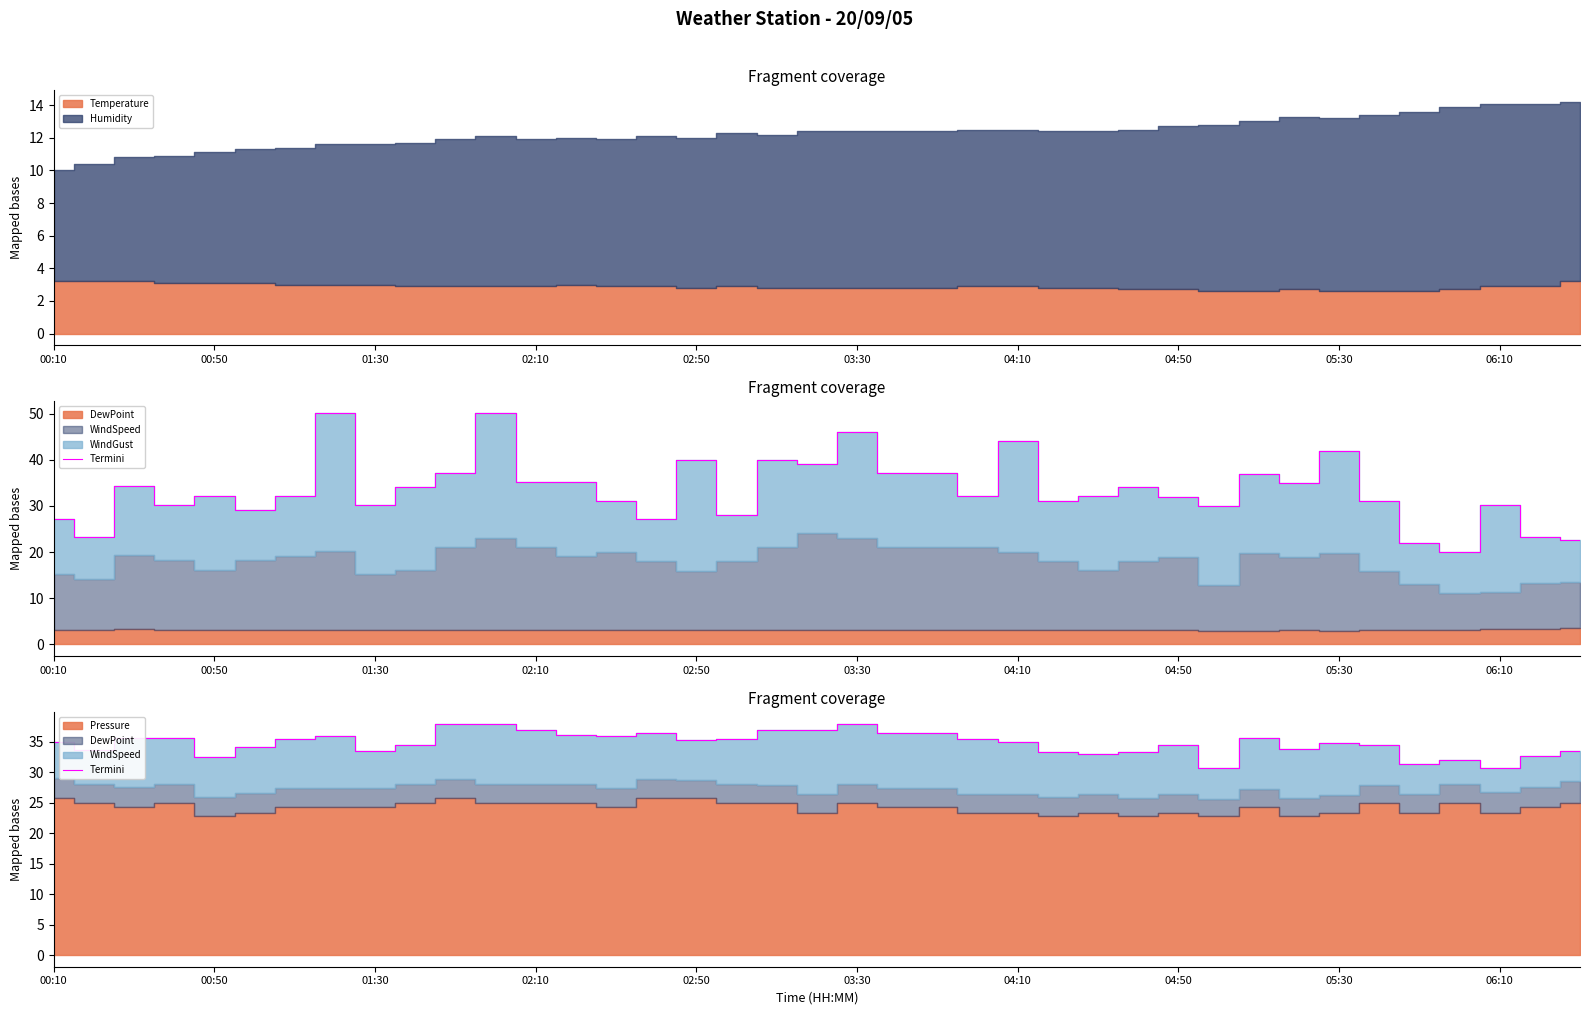

How many points are lower than both their immediate neighbors (excluding endpoints)?

10